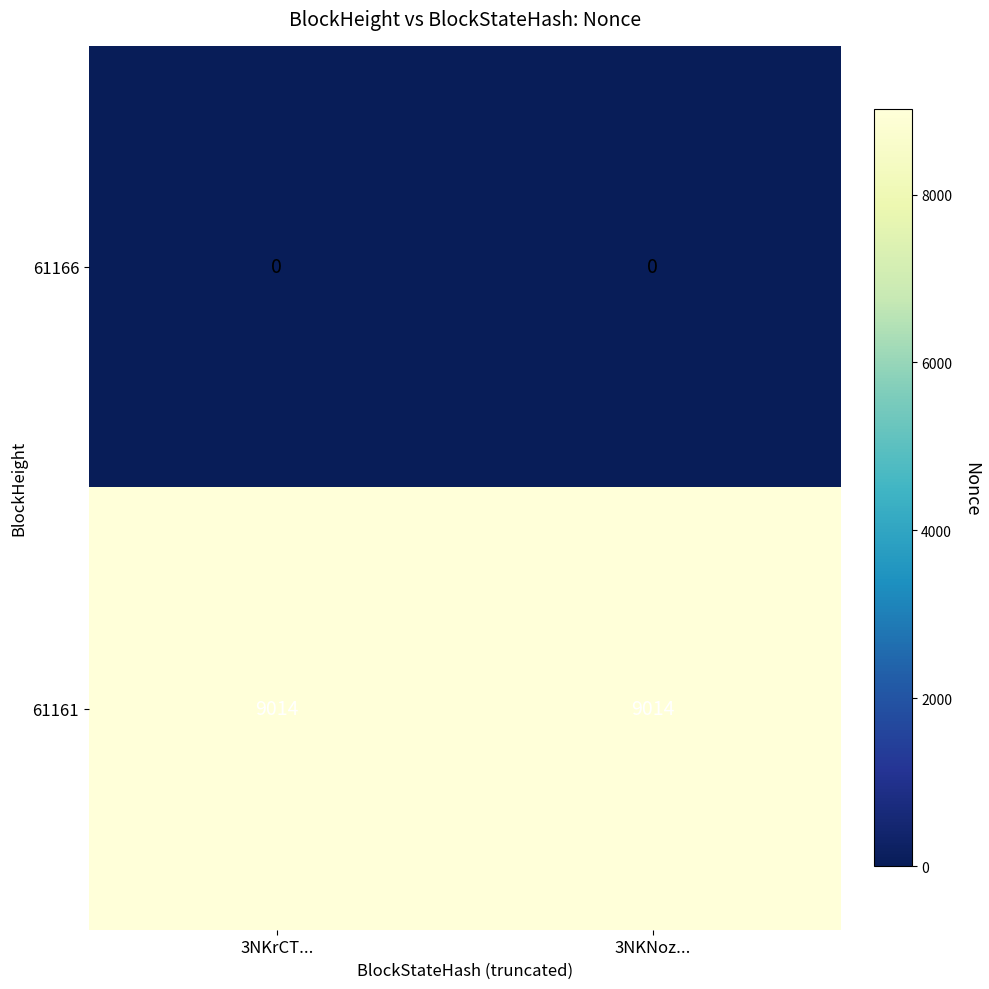

Reading left to right, transcribe all the data shown in this chart.

61166: 3NKrCT...=0	3NKNoz...=0
61161: 3NKrCT...=9014	3NKNoz...=9014